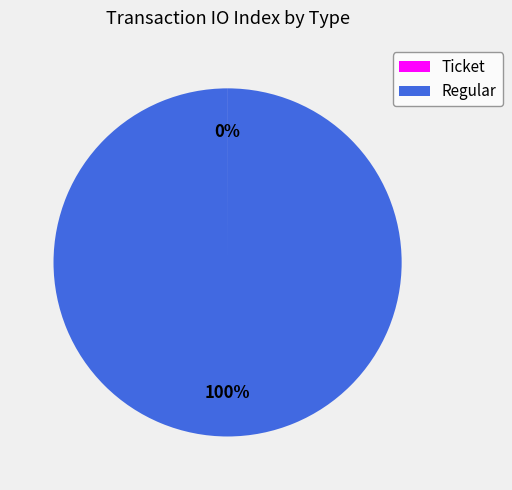

What percentage is the Regular slice, to the nearest percent?

100%